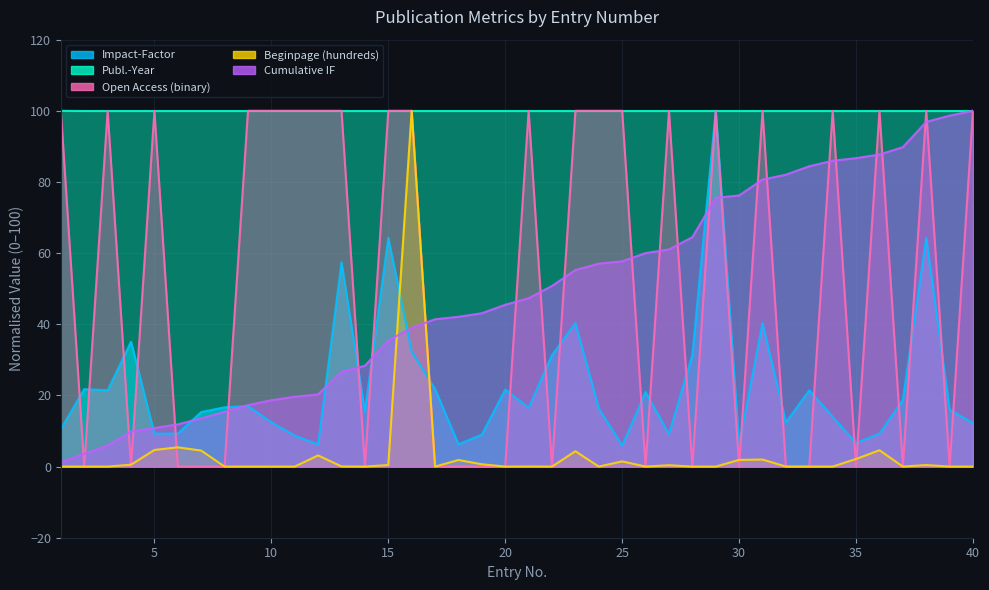

What is the approximate value of Cumulative IF at 34?

86.0